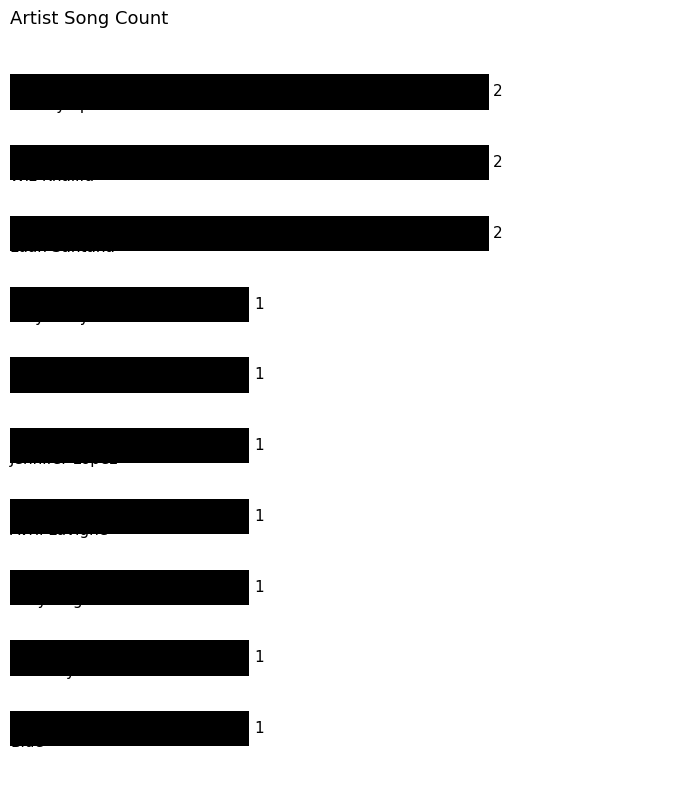

What is the difference between the second highest and minimum values?

1